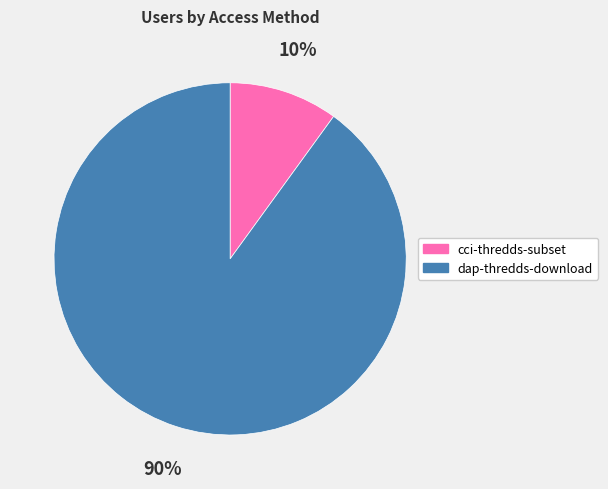

Is the sum of cci-thredds-subset and dap-thredds-download greater than half?

Yes